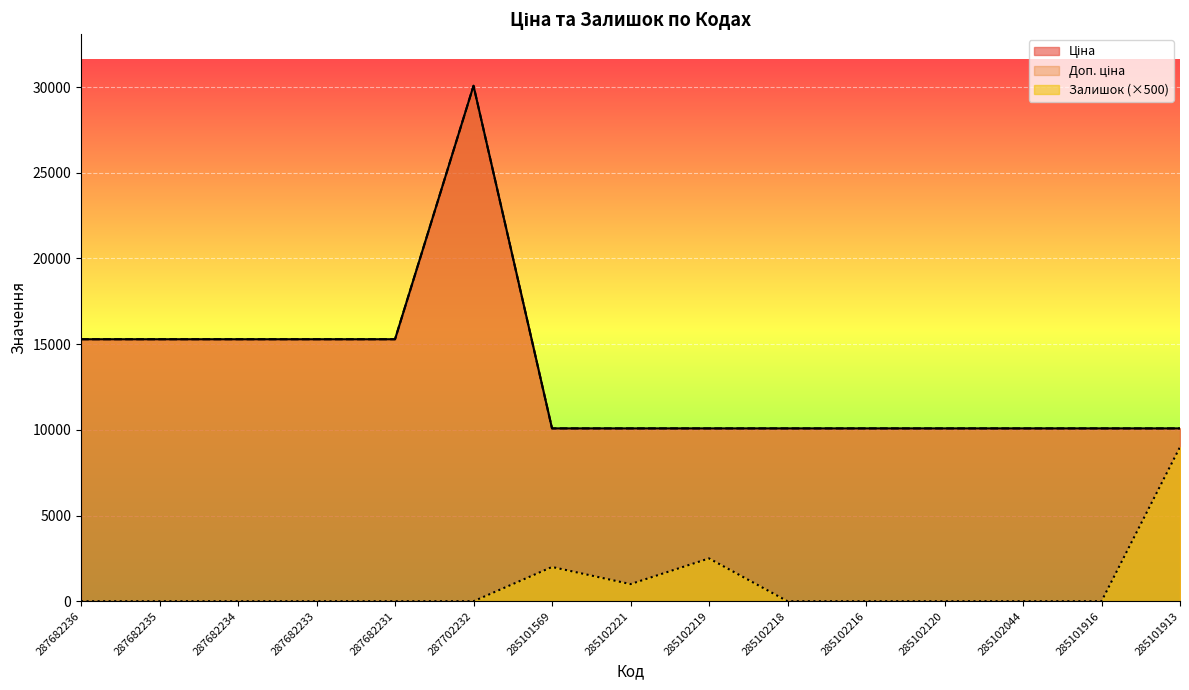

Between 285102221 and 285101916, which series saw the biggest shift?

Залишок